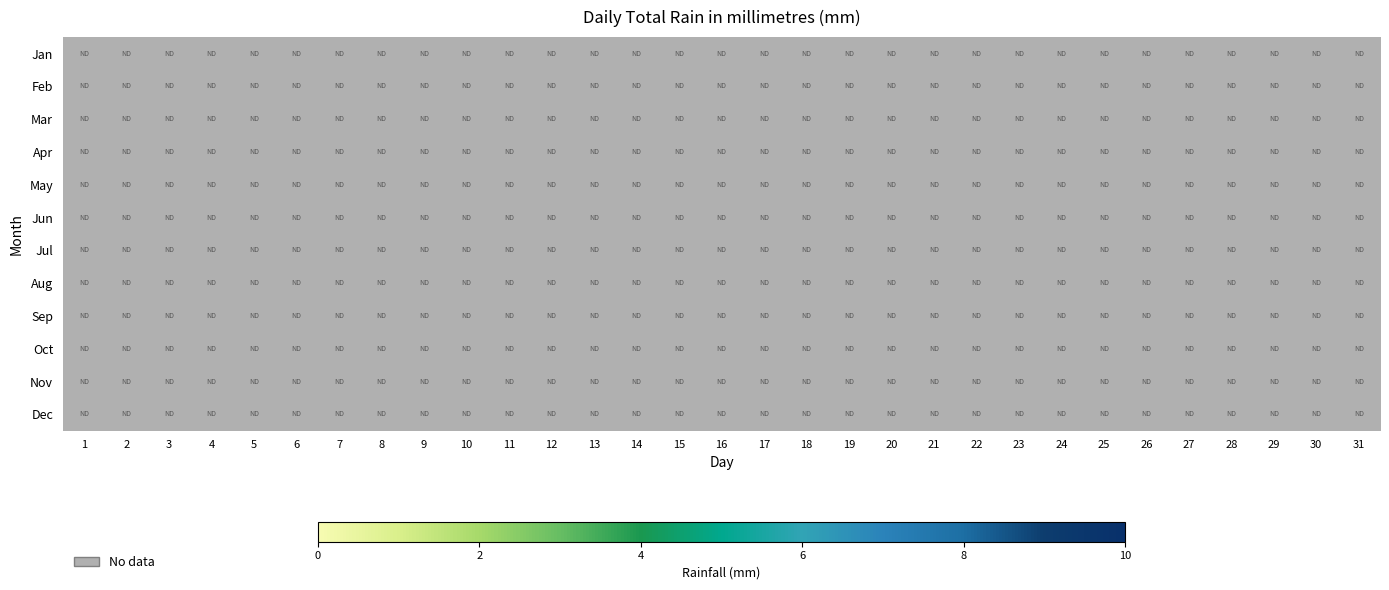

How many series are shown in this chart?

12